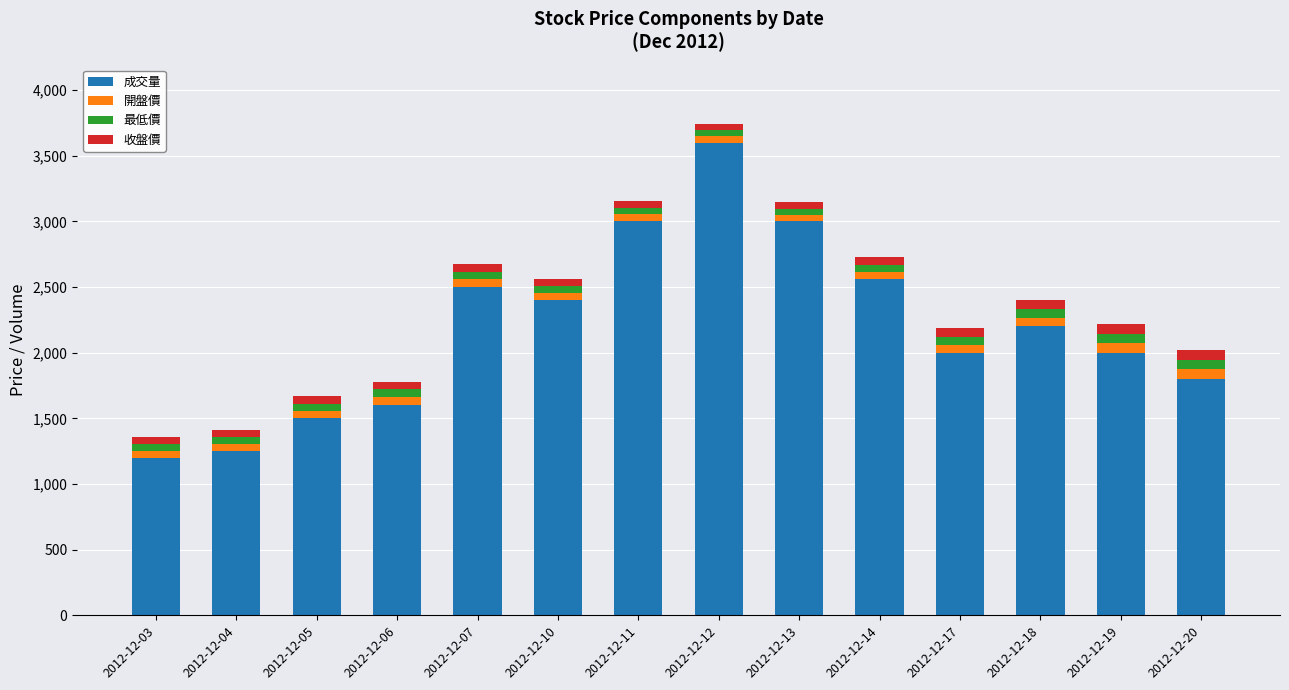

What is the highest value of the 成交量 series?

3600